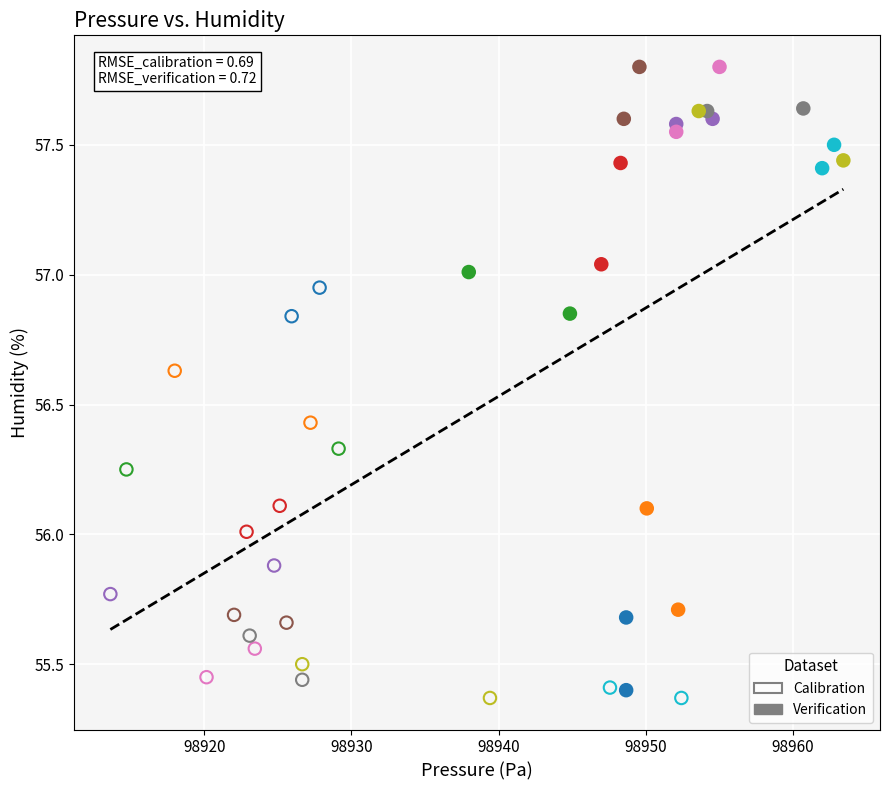

Which series contains the highest Y value?

Verification